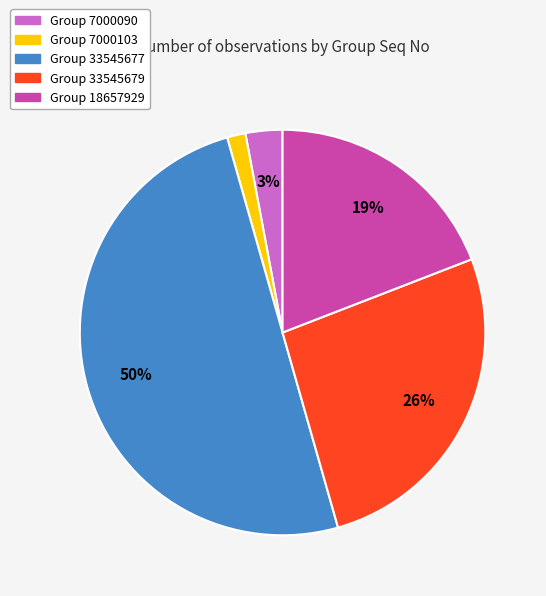

Which has a higher value, Group 33545677 or Group 7000103?

Group 33545677